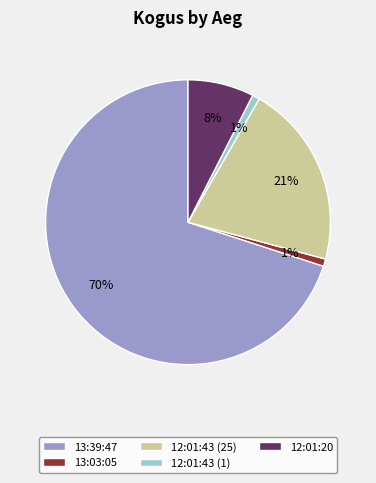

To the nearest percent, what is the average slice percentage?

20%